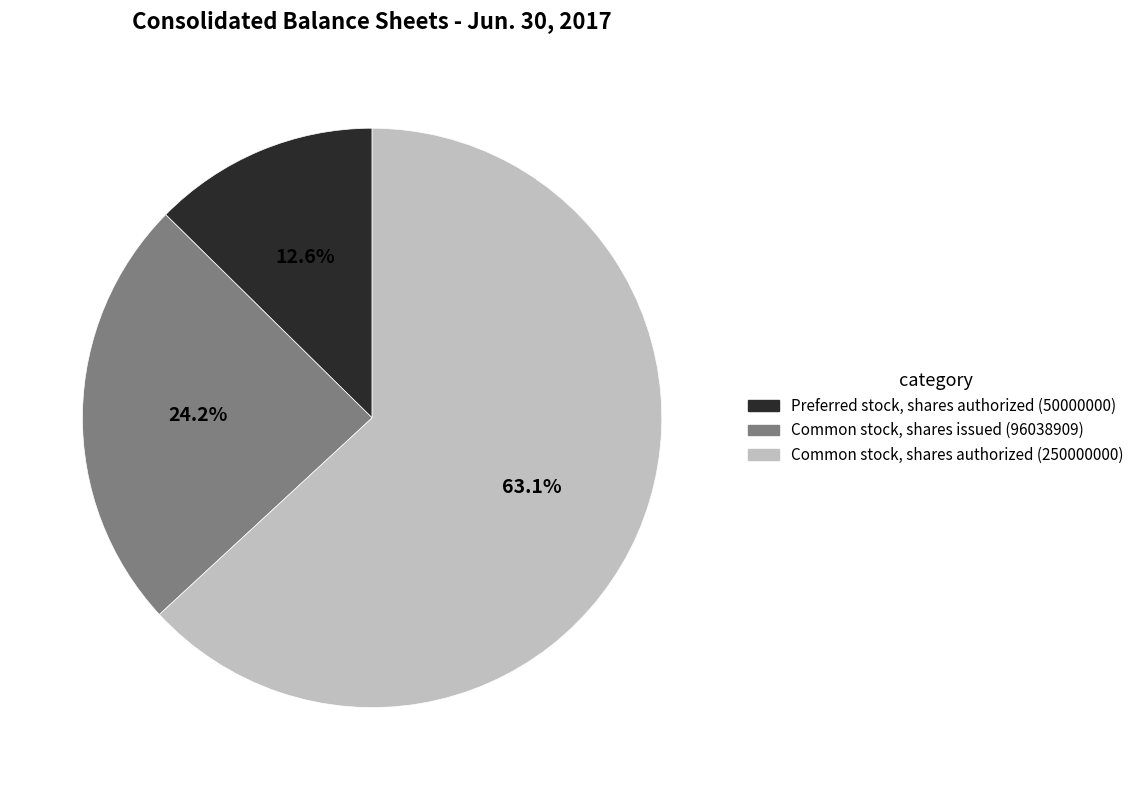

What is the majority slice?

Common stock, shares authorized (250000000)